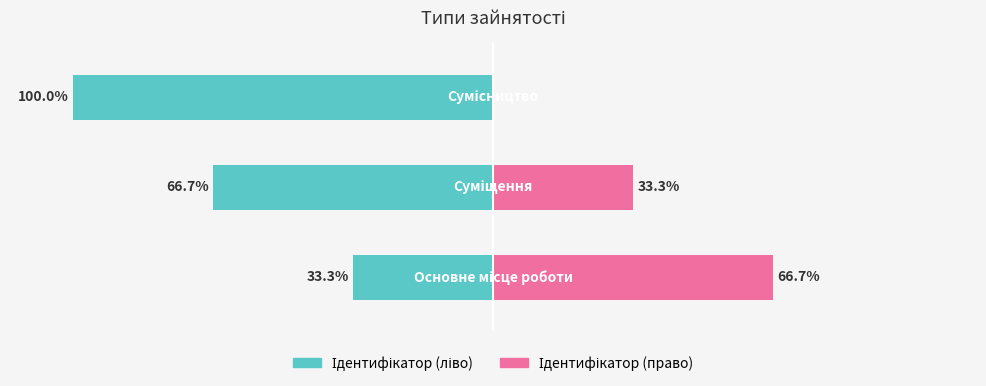

The Ідентифікатор (ліво) series shows -66.7 at 1. True or false?

True